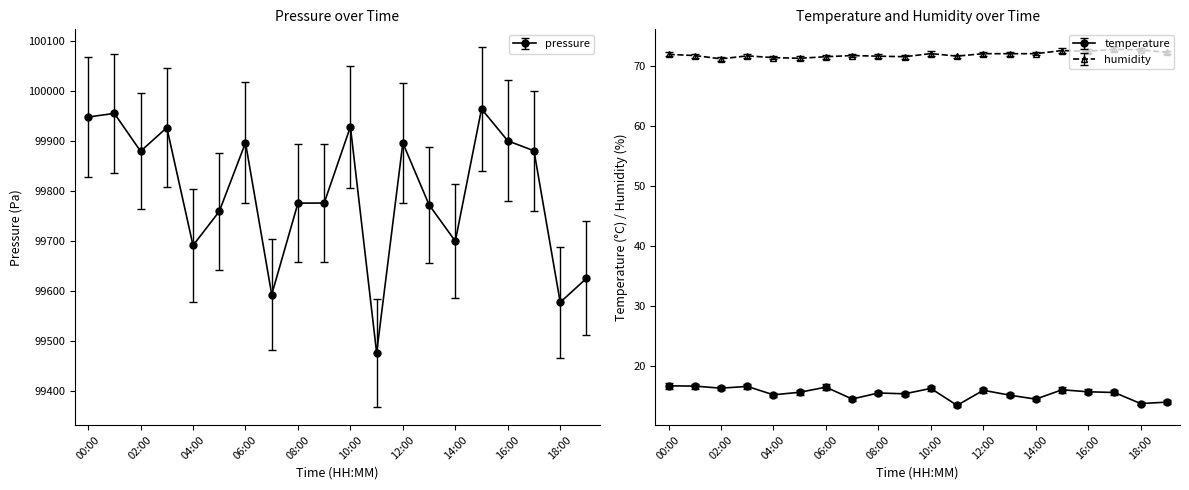

What is the smallest value displayed?

13.4